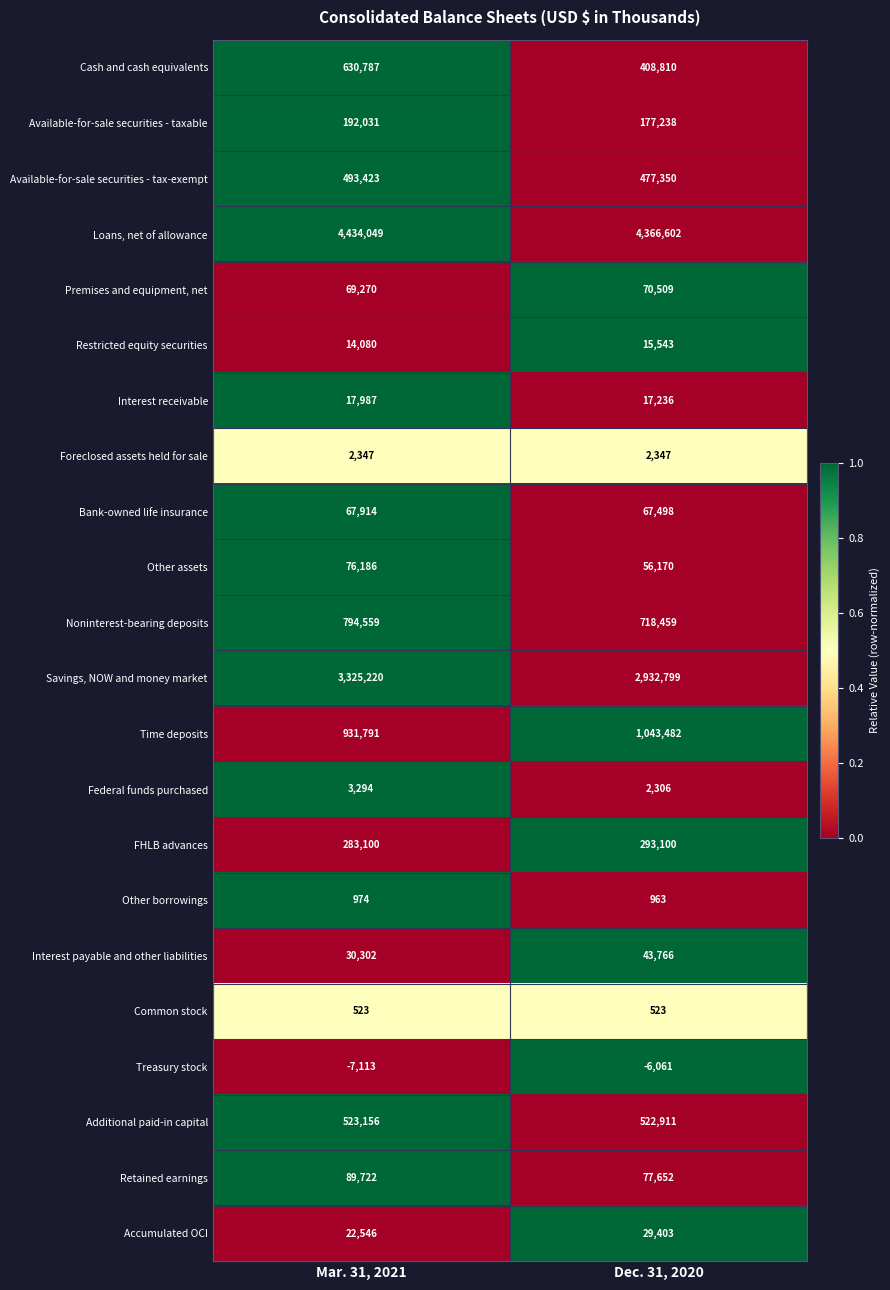

Rank the series at Dec. 31, 2020 from lowest to highest value.

Treasury stock, Common stock, Other borrowings, Federal funds purchased, Foreclosed assets held for sale, Restricted equity securities, Interest receivable, Accumulated OCI, Interest payable and other liabilities, Other assets, Bank-owned life insurance, Premises and equipment, net, Retained earnings, Available-for-sale securities - taxable, FHLB advances, Cash and cash equivalents, Available-for-sale securities - tax-exempt, Additional paid-in capital, Noninterest-bearing deposits, Time deposits, Savings, NOW and money market, Loans, net of allowance